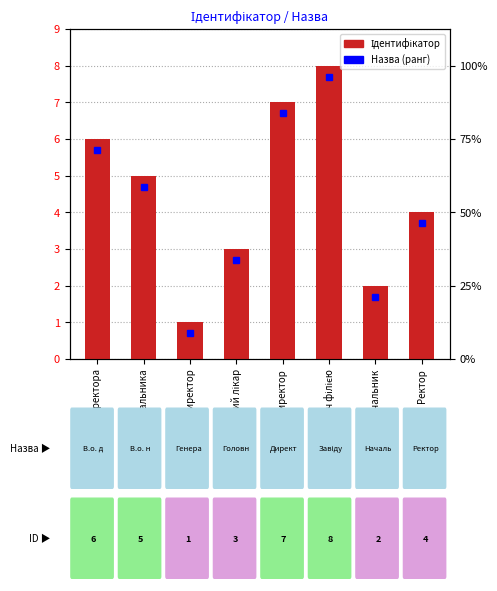

At which category does the chart reach its peak across all series?

Завідувач філією